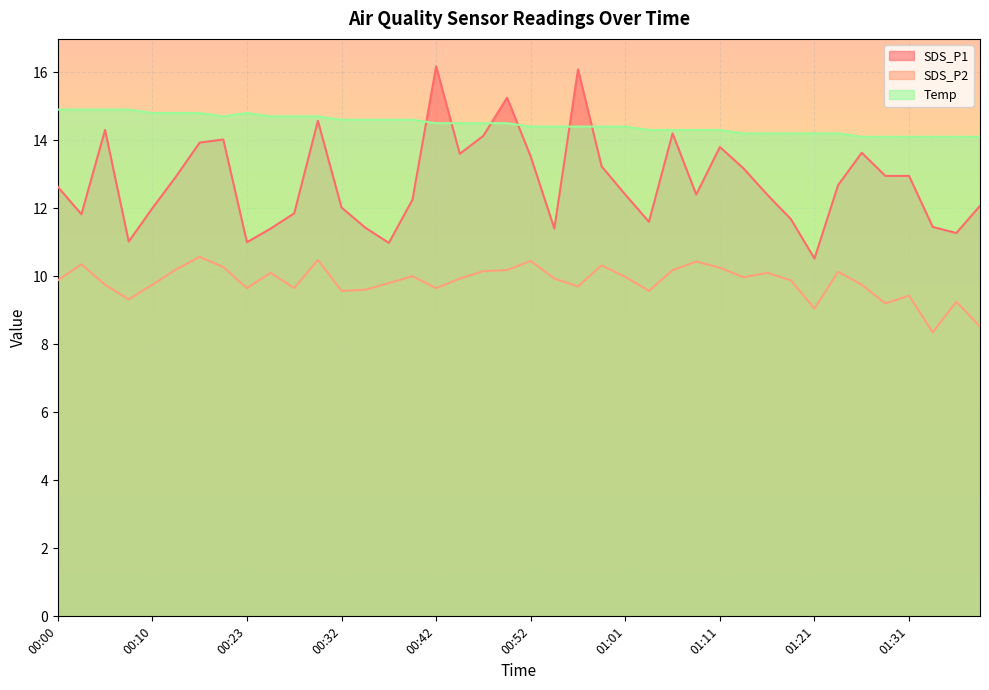

Where is SDS_P1 nearest to the value 13?

01:29